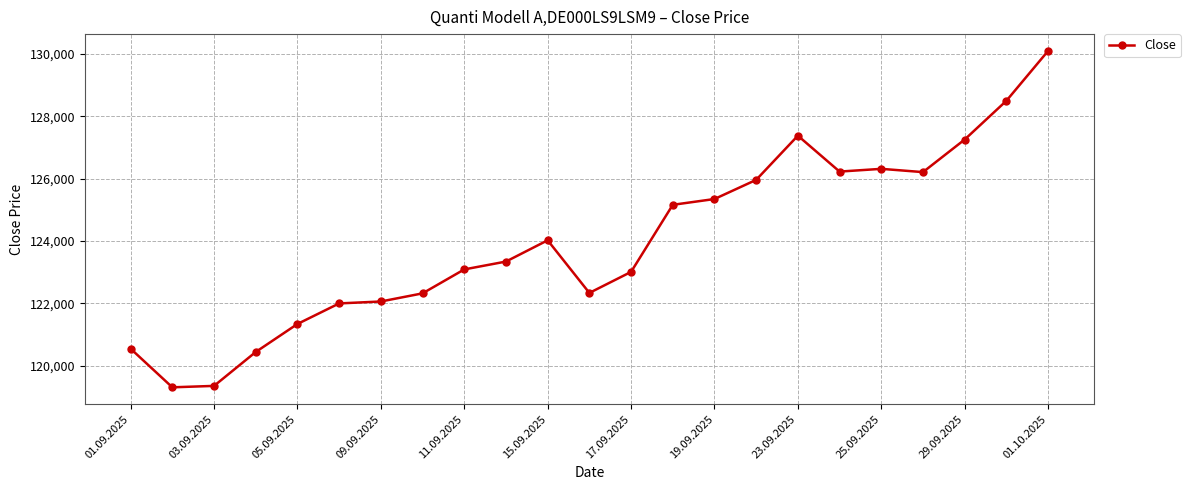

Count the number of data series in this chart.

1